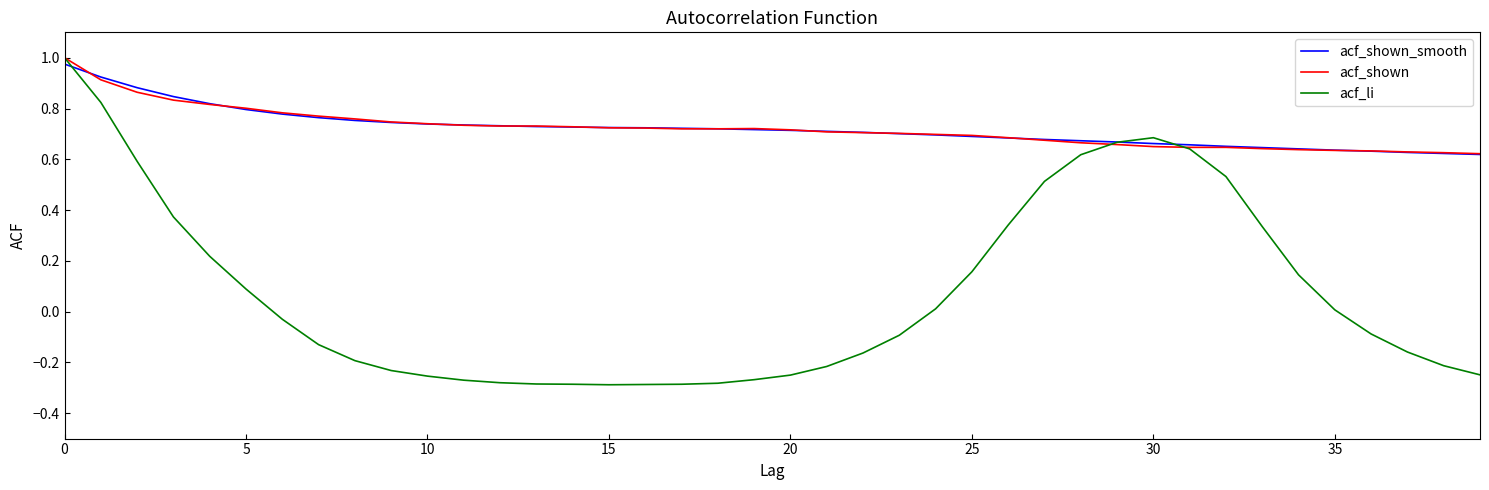

Which series has the largest range (max minus min)?

acf_li